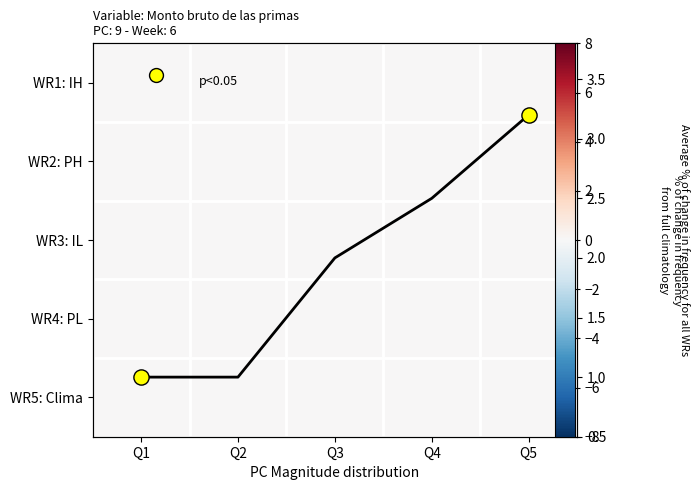

What is the total value across all series at Q5?

3.2